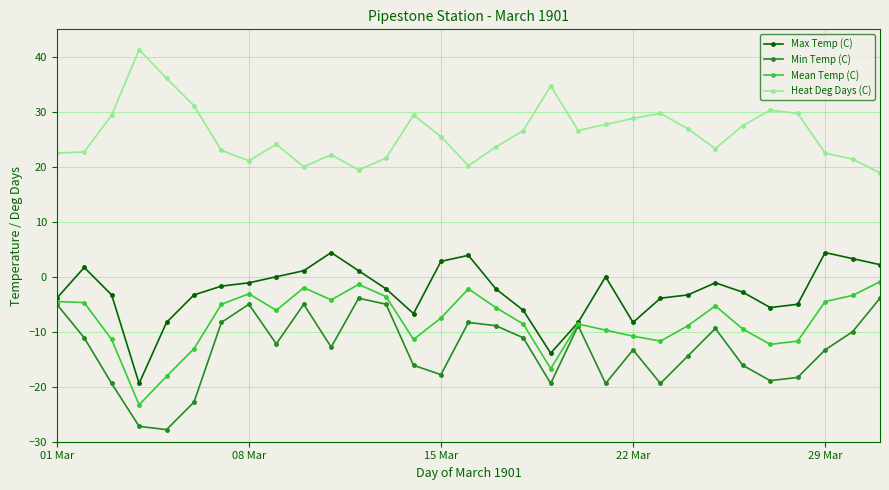

True or false: Max Temp (C) has more than 1 points higher than both neighbors.

True